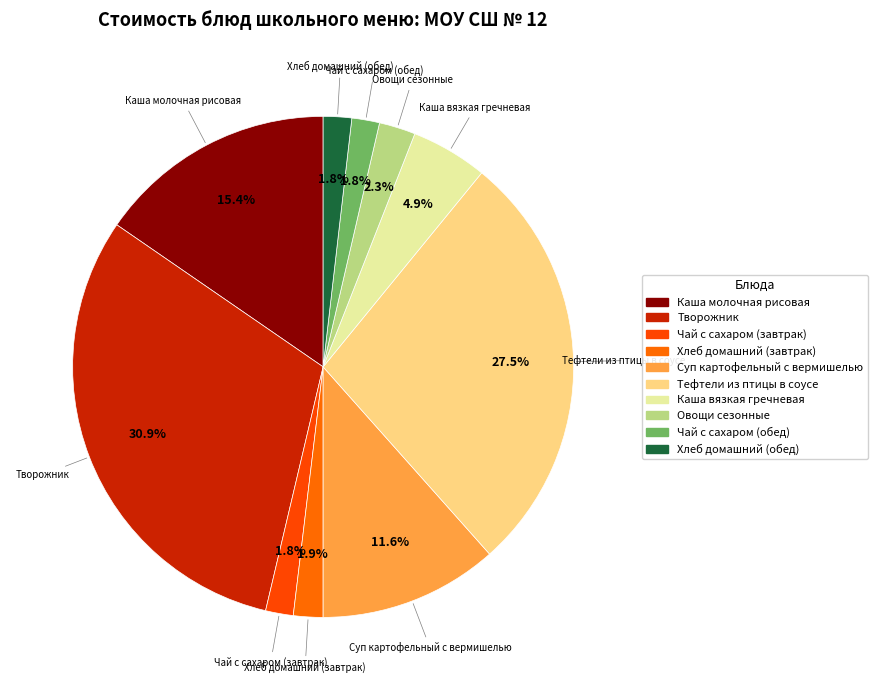

What percentage is the Чай с сахаром (обед) slice, to the nearest percent?

2%